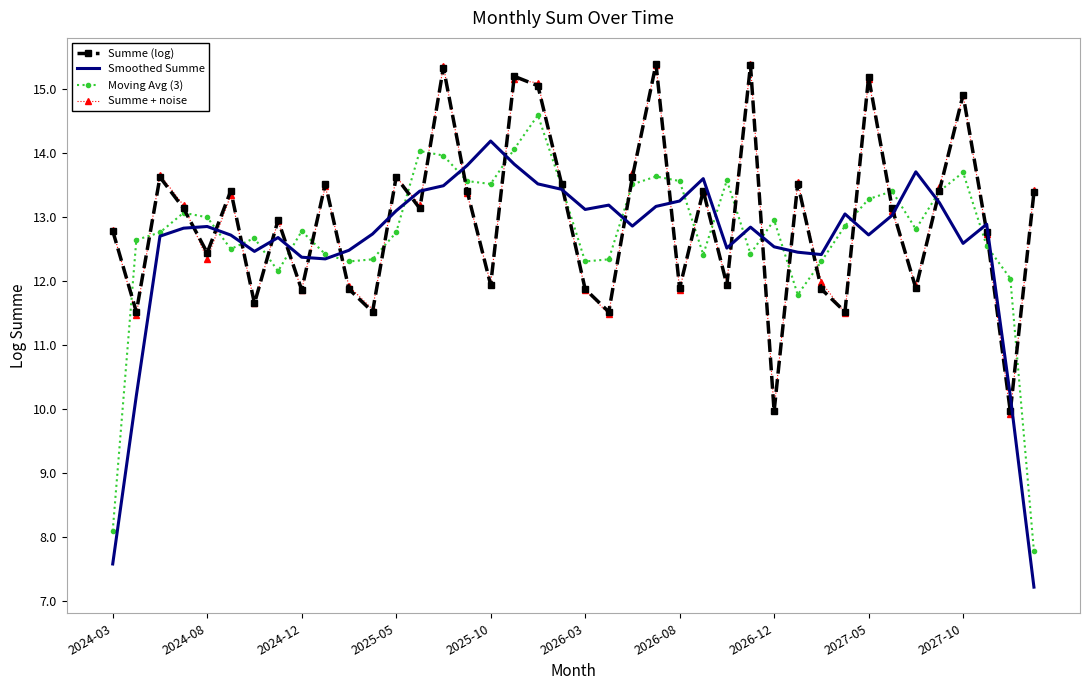

What is the lowest value of the Summe + noise series?

9.9